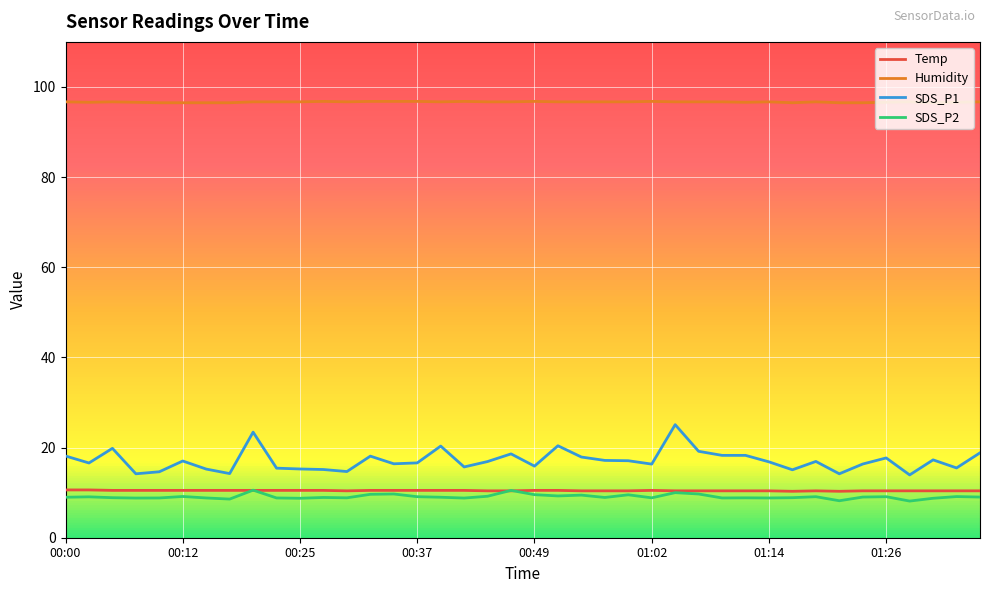

Which series has the largest range (max minus min)?

SDS_P1